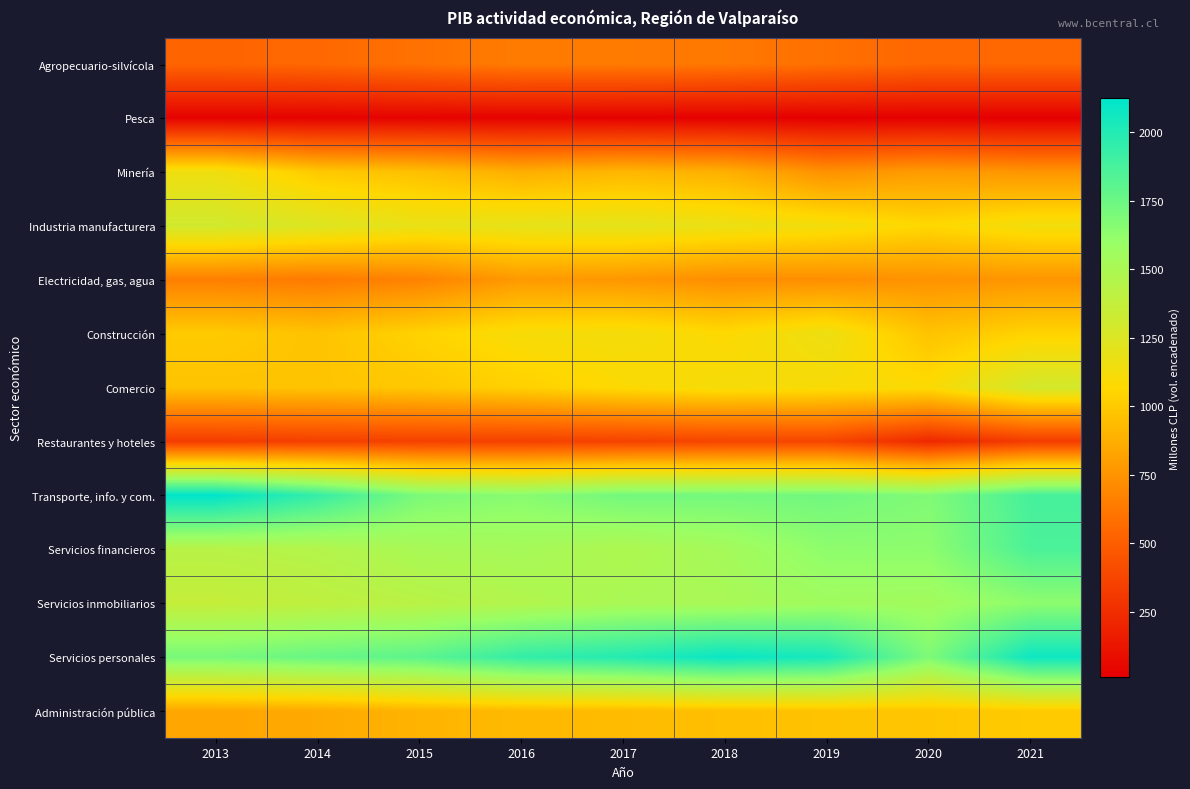

What is the spread (max minus min) of values at 2014?

1912.7